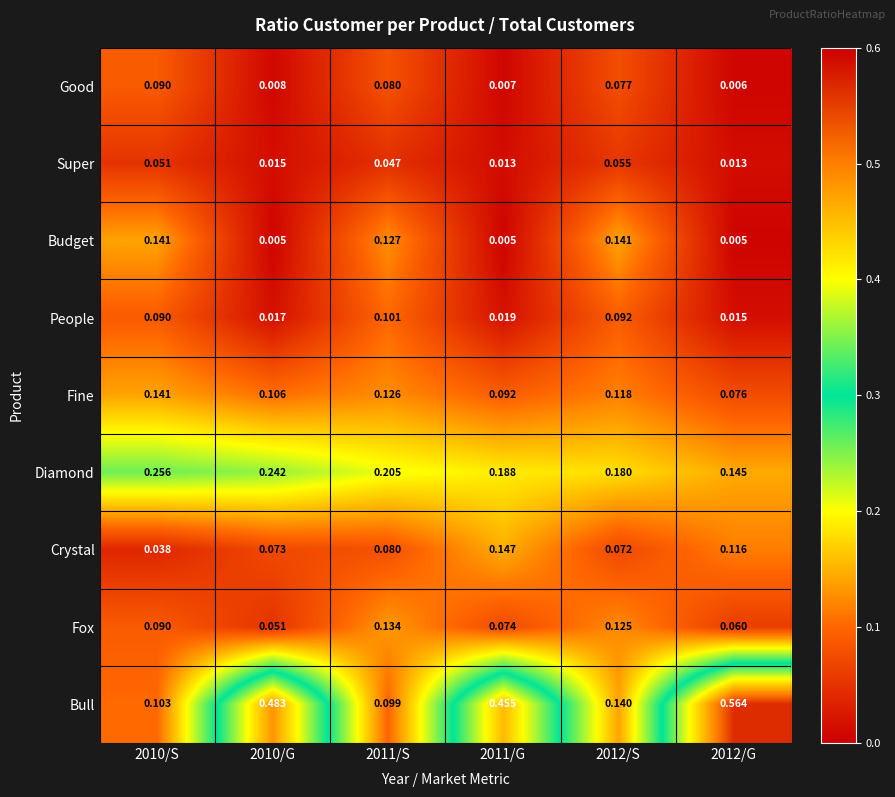

Which series has the largest range (max minus min)?

Bull